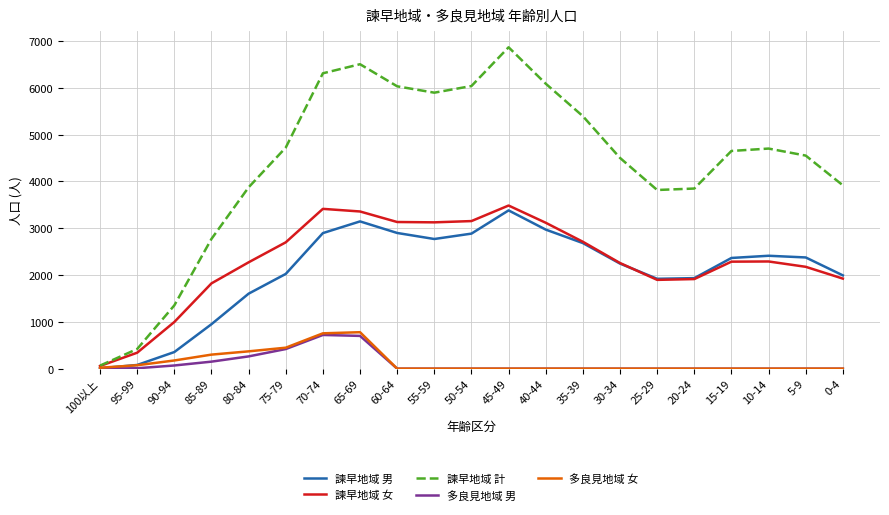

What position from the right is 70-74?

15